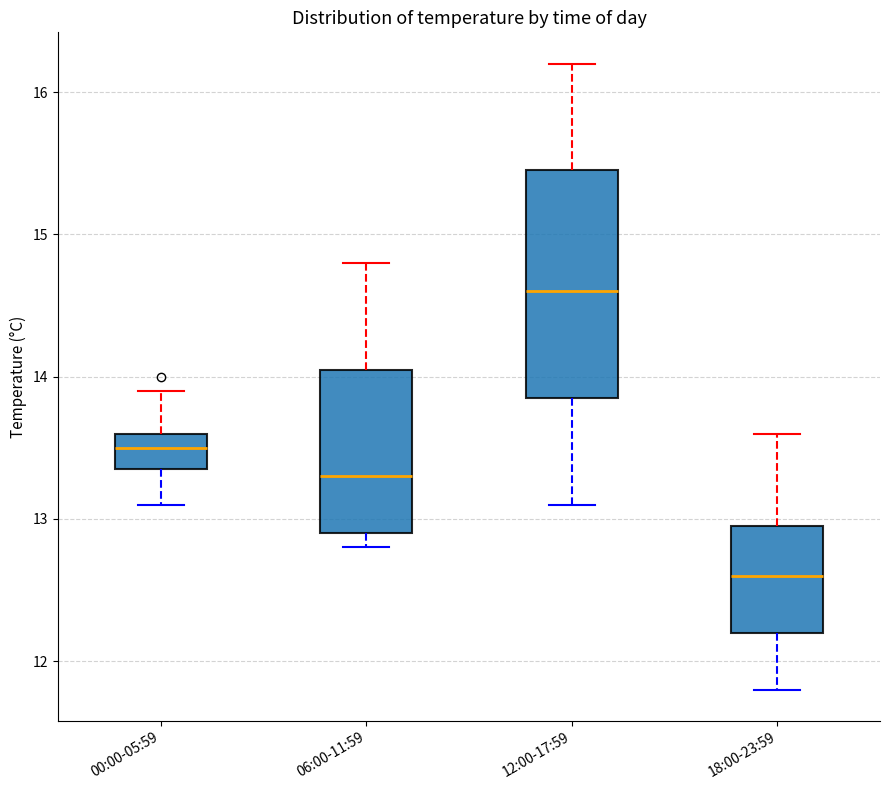

Which box is the tallest, from its lower edge to its upper edge?

12:00-17:59